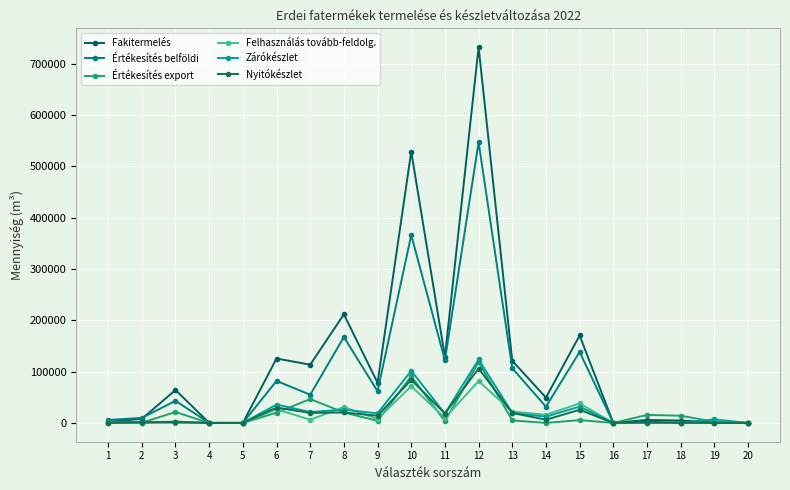

Between 9 and 15, which series saw the biggest shift?

Fakitermelés